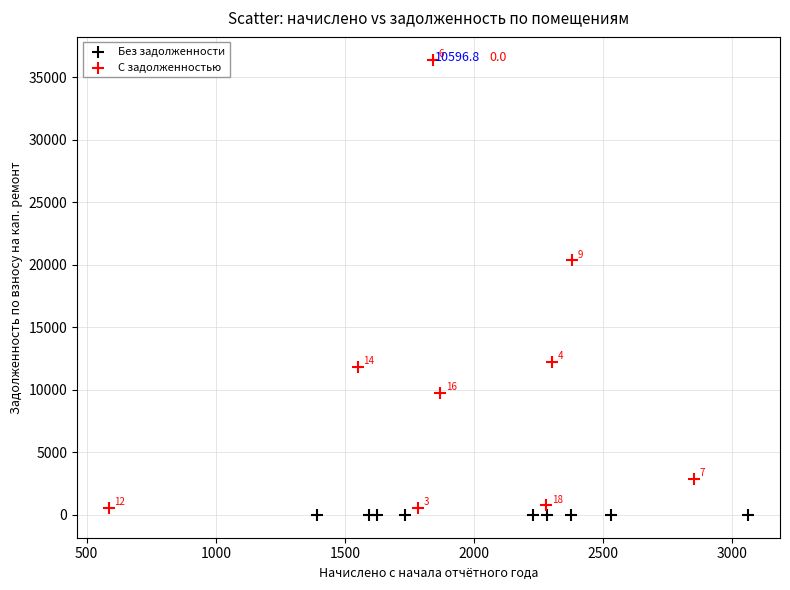

Which series reaches the maximum Y coordinate?

С задолженностью